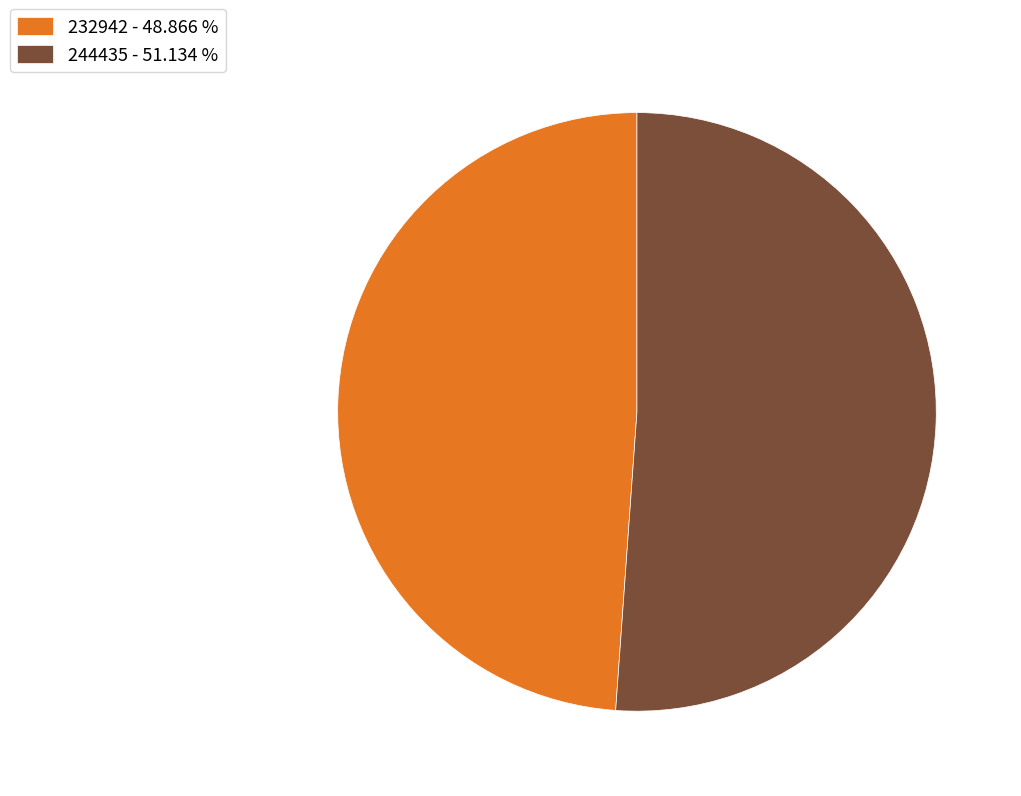

How many segments does this pie chart have?

2